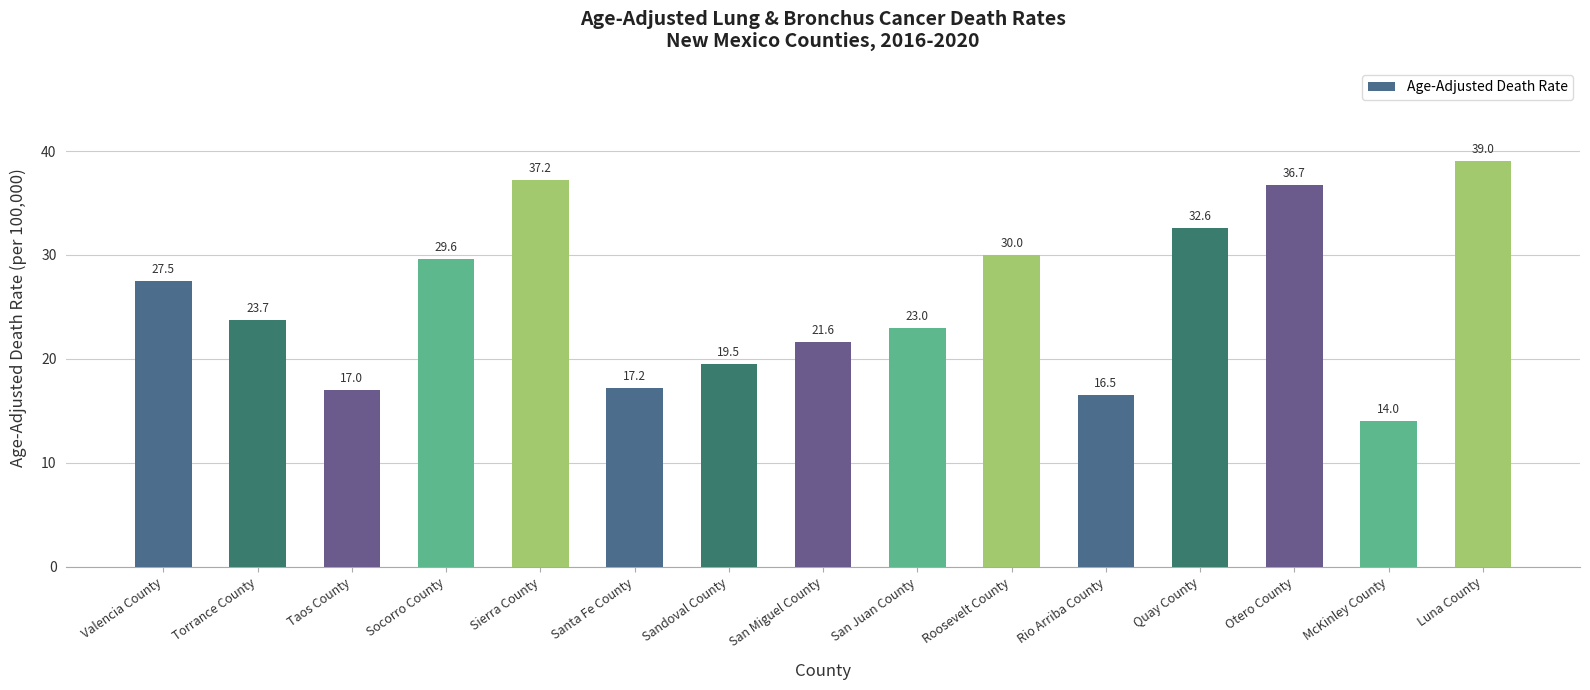

Reading right to left, transcribe all the data shown in this chart.

Luna County=39.0	McKinley County=14.0	Otero County=36.7	Quay County=32.6	Rio Arriba County=16.5	Roosevelt County=30.0	San Juan County=23.0	San Miguel County=21.6	Sandoval County=19.5	Santa Fe County=17.2	Sierra County=37.2	Socorro County=29.6	Taos County=17.0	Torrance County=23.7	Valencia County=27.5